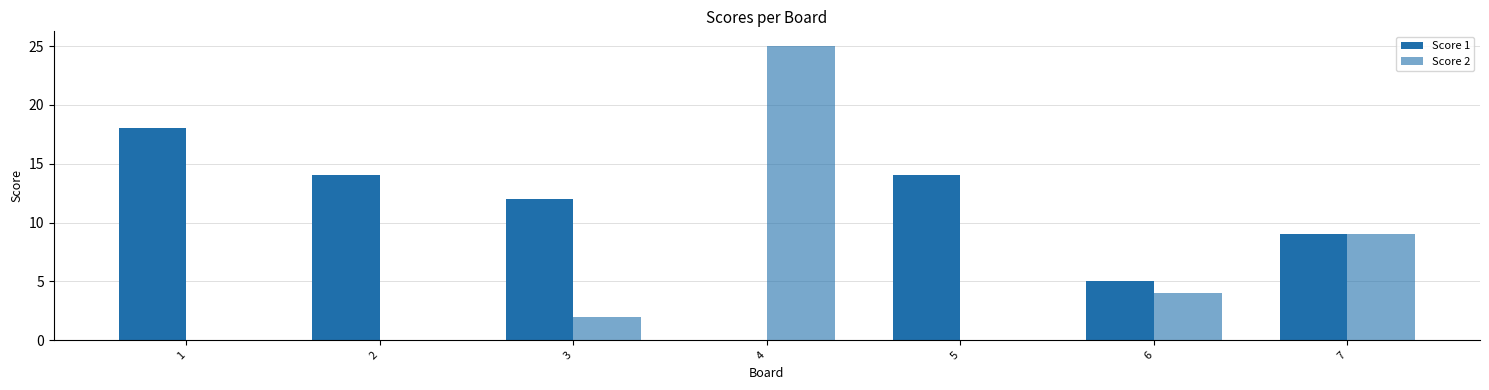

How many distinct data groups are displayed?

2